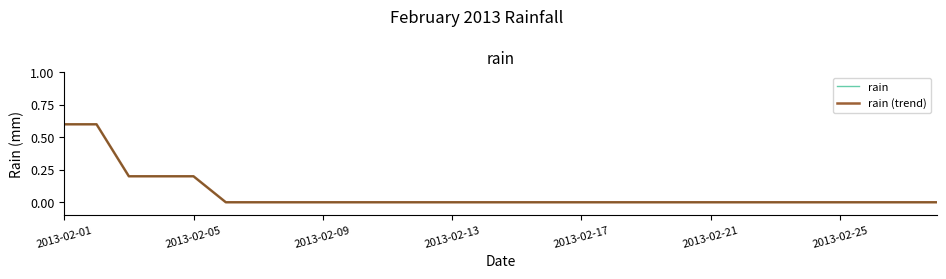

Does the chart have visible grid lines?

No